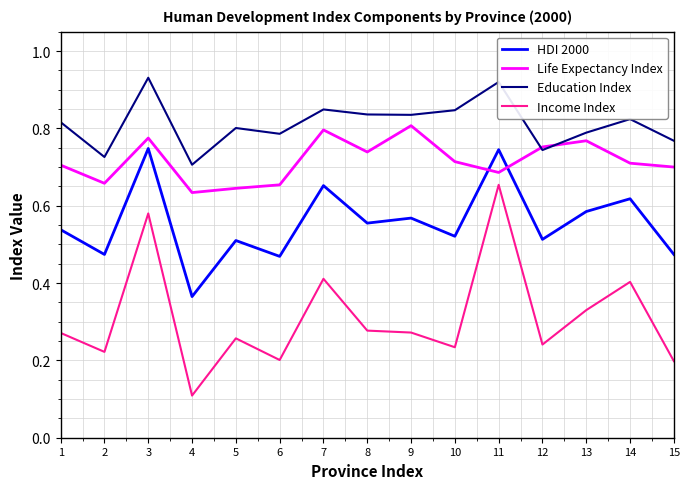

What is the total value across all series at 10?

2.3